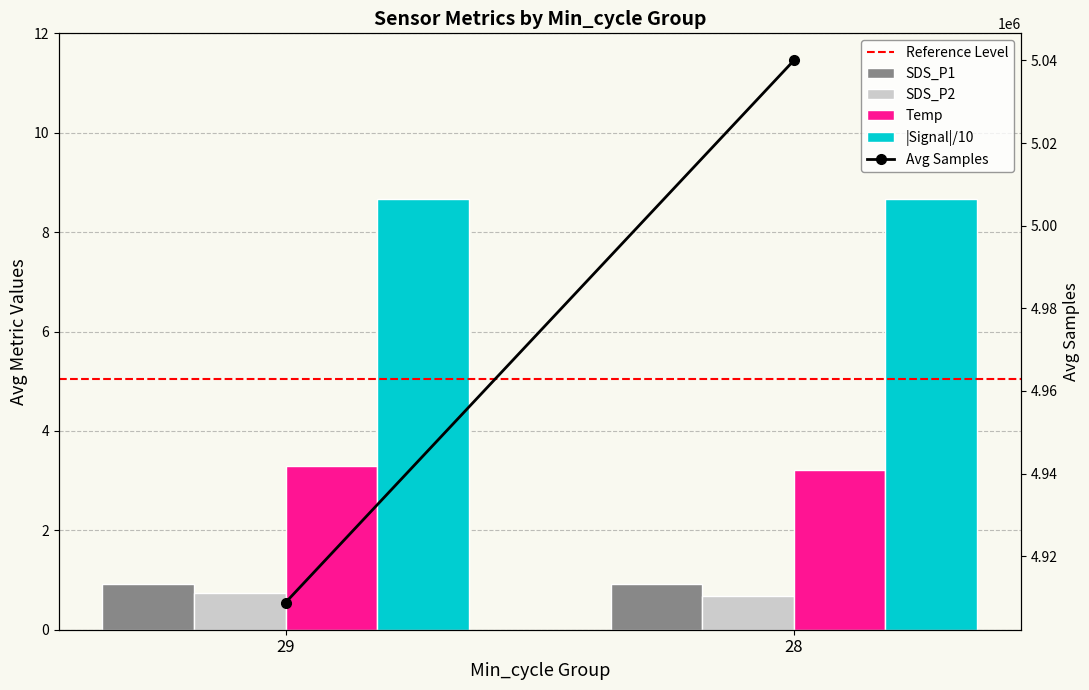

Reading left to right, transcribe all the data shown in this chart.

Reference Level: 5.0	5.0
SDS_P1: 0.9	0.9
SDS_P2: 0.7	0.7
Temp: 3.3	3.2
|Signal|/10: 8.7	8.7
Avg Samples: 4908786.5	5039998.4